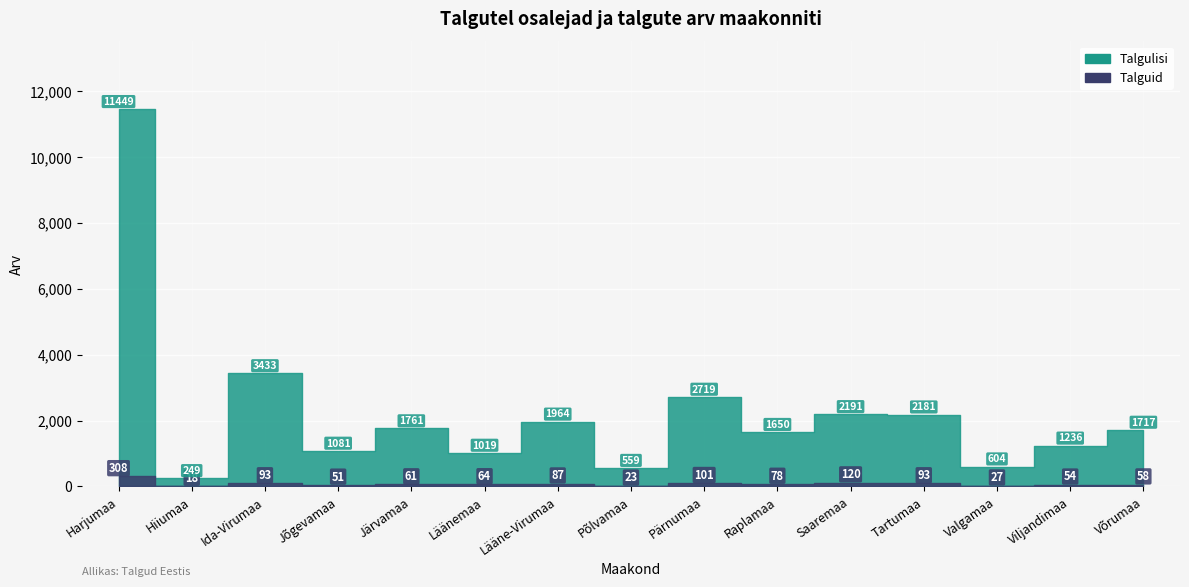

What are all the series names shown in the legend?

Talguid, Talgulisi